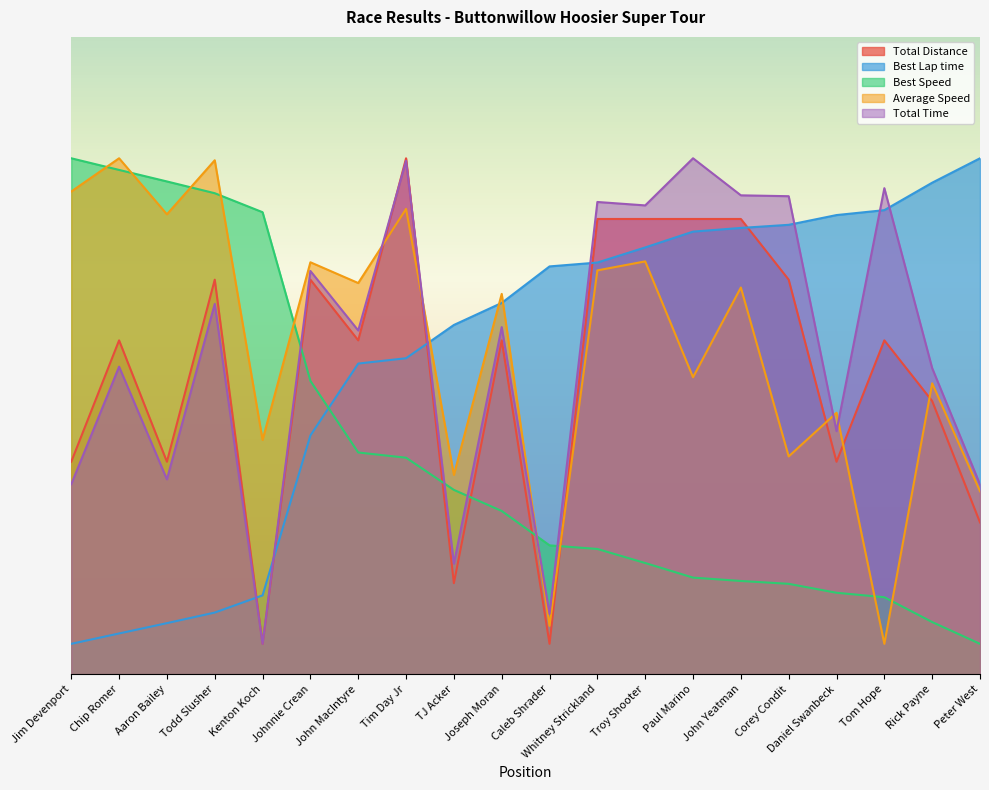

What is the total value across all series at John MacIntyre?

263.8